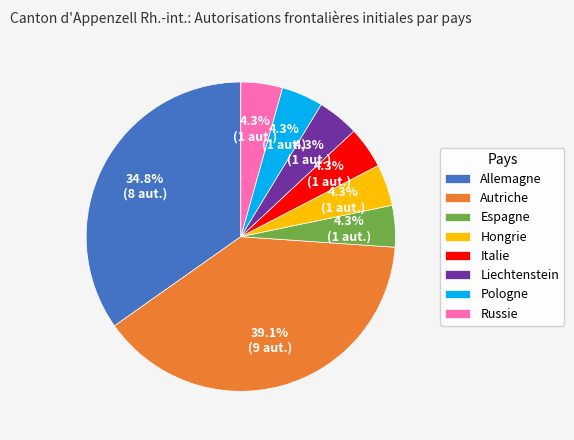

Which has a higher value, Autriche or Russie?

Autriche